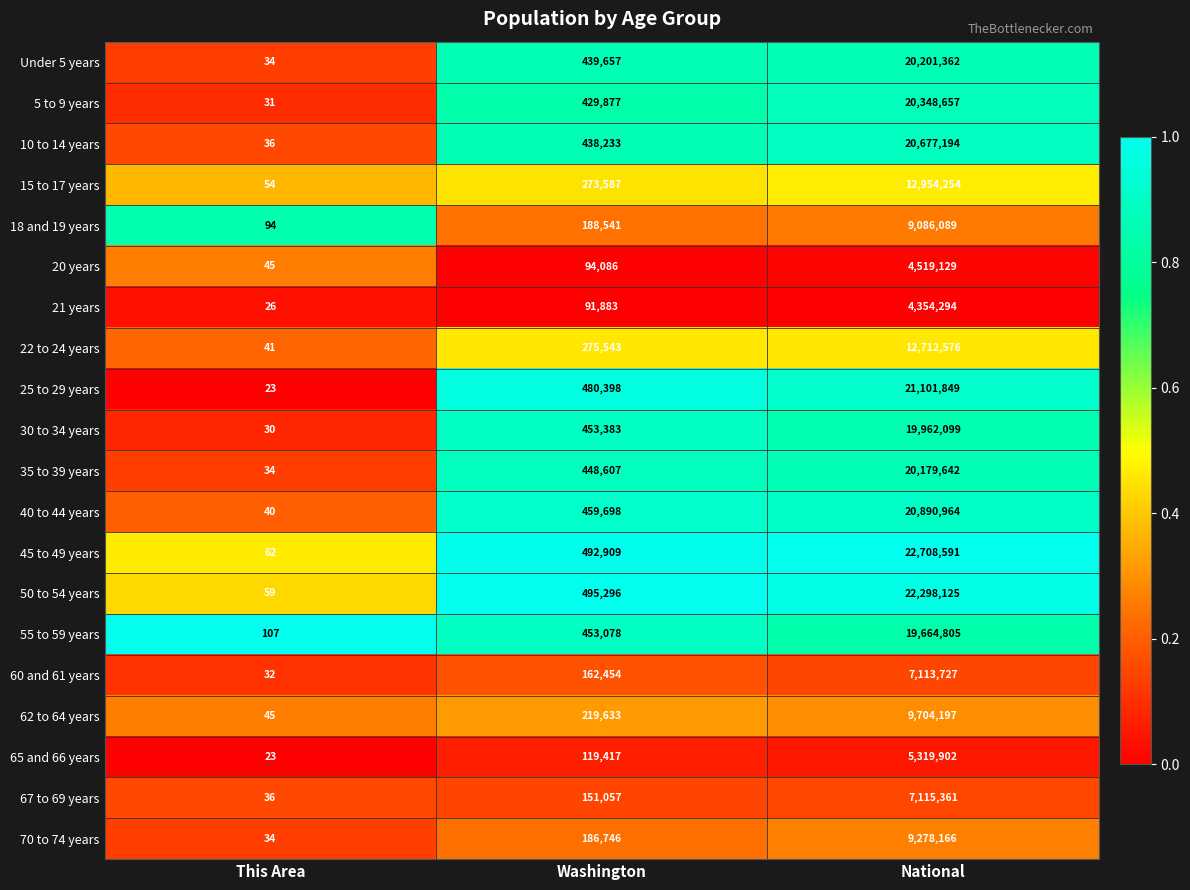

List the series in order of their peak value, lowest first.

21 years, 20 years, 65 and 66 years, 60 and 61 years, 67 to 69 years, 18 and 19 years, 70 to 74 years, 62 to 64 years, 22 to 24 years, 15 to 17 years, 55 to 59 years, 30 to 34 years, 35 to 39 years, Under 5 years, 5 to 9 years, 10 to 14 years, 40 to 44 years, 25 to 29 years, 50 to 54 years, 45 to 49 years